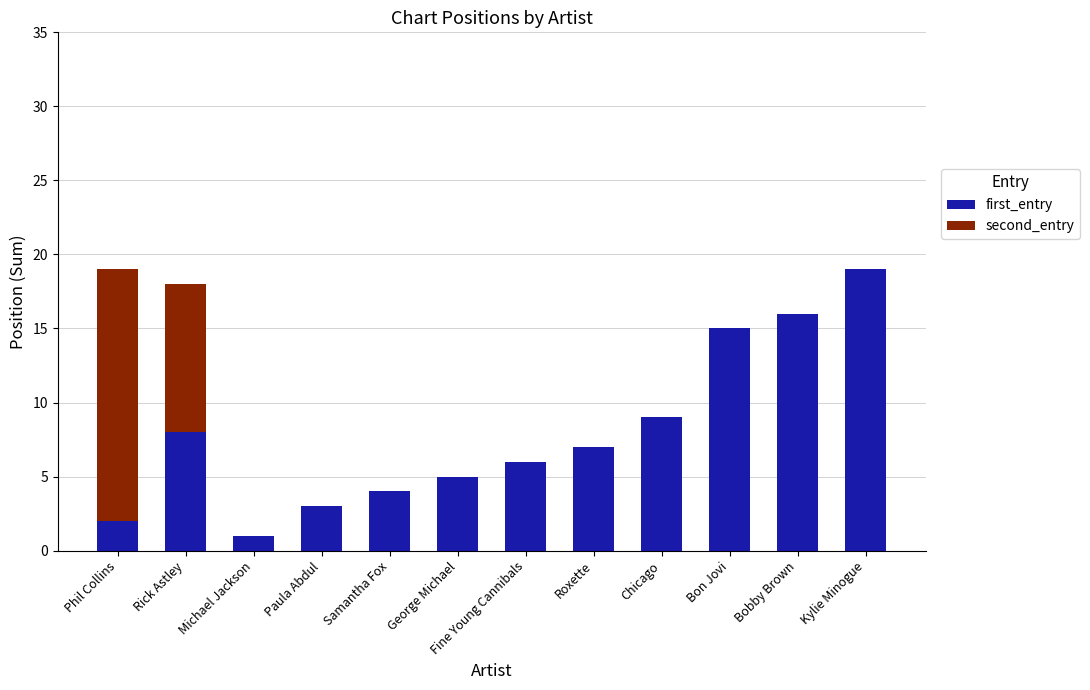

What is the sum of the first_entry values at George Michael and Bon Jovi?

20